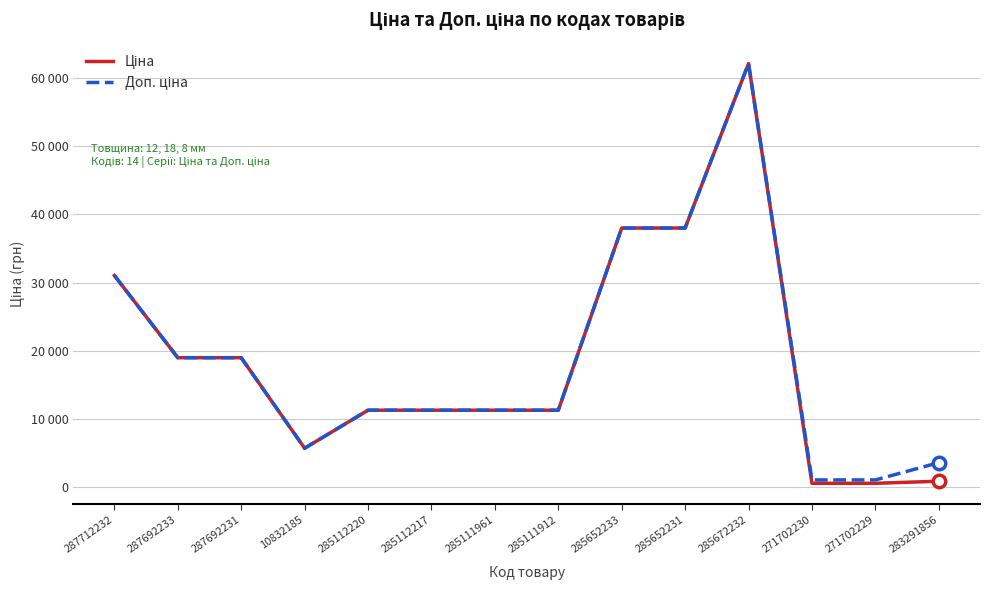

What is the difference between the Доп. ціна values at 285112217 and 271702230?

10218.8